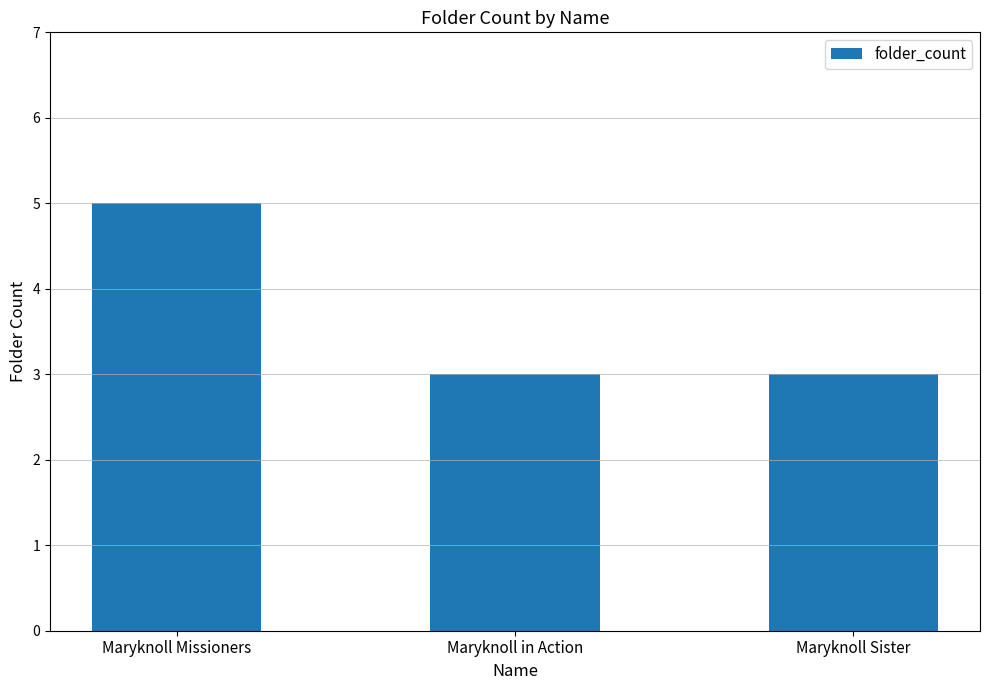

How many values are between 3 and 5?

3